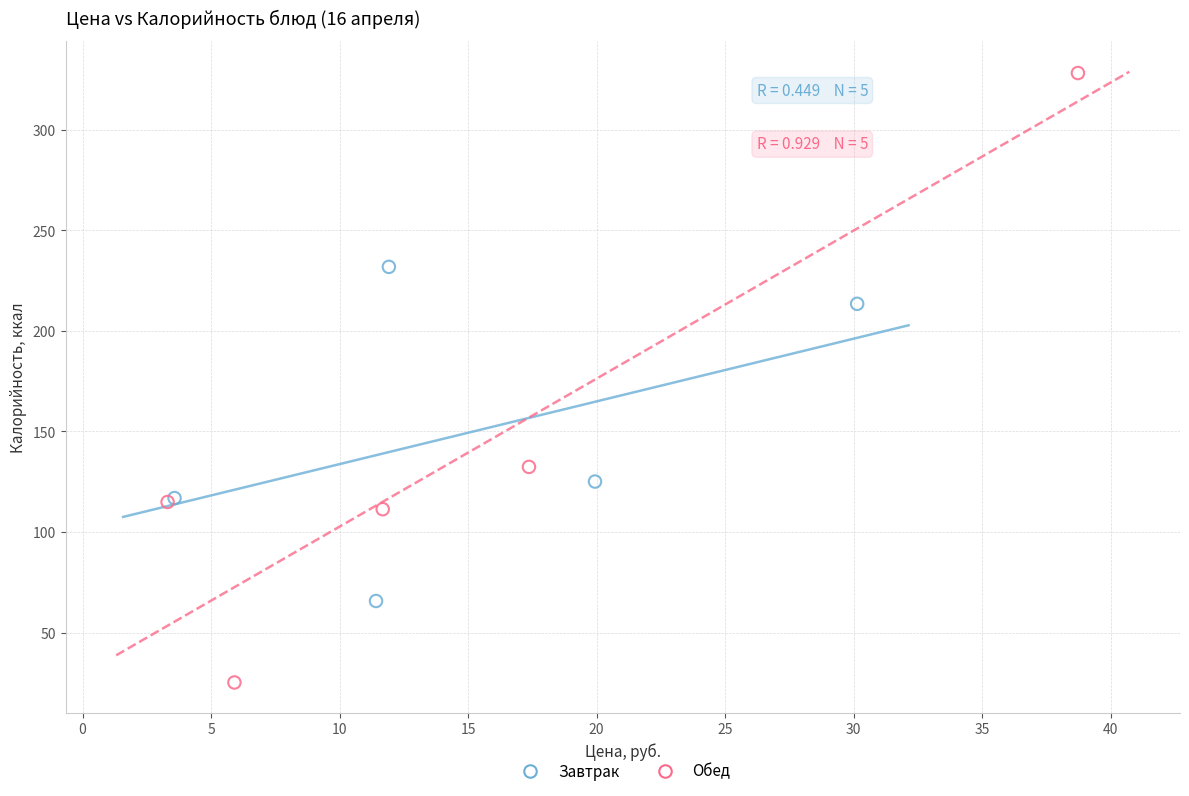

Which series has the largest Y range (max minus min)?

Обед